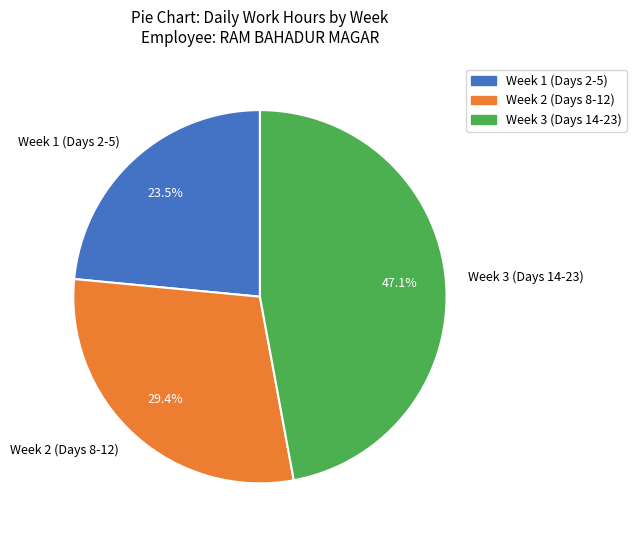

Is there a majority slice in this chart?

No